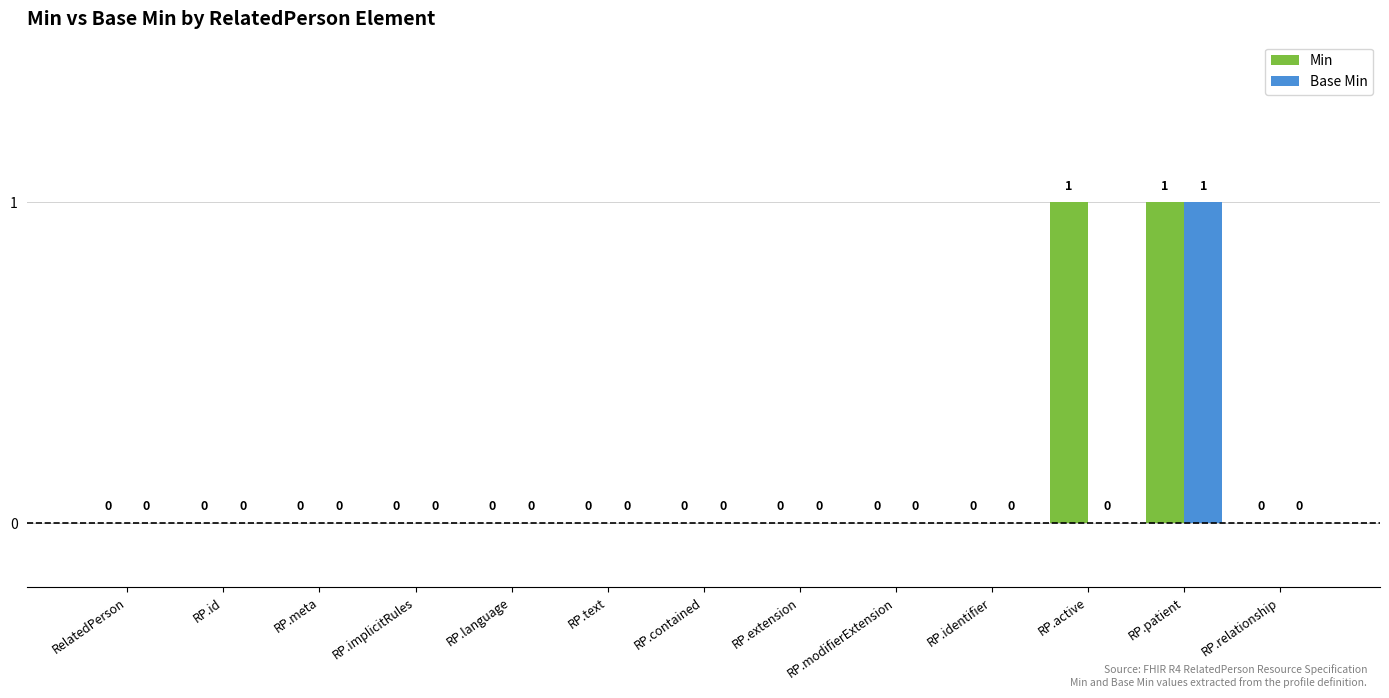

How many positive values does the Min series have?

2